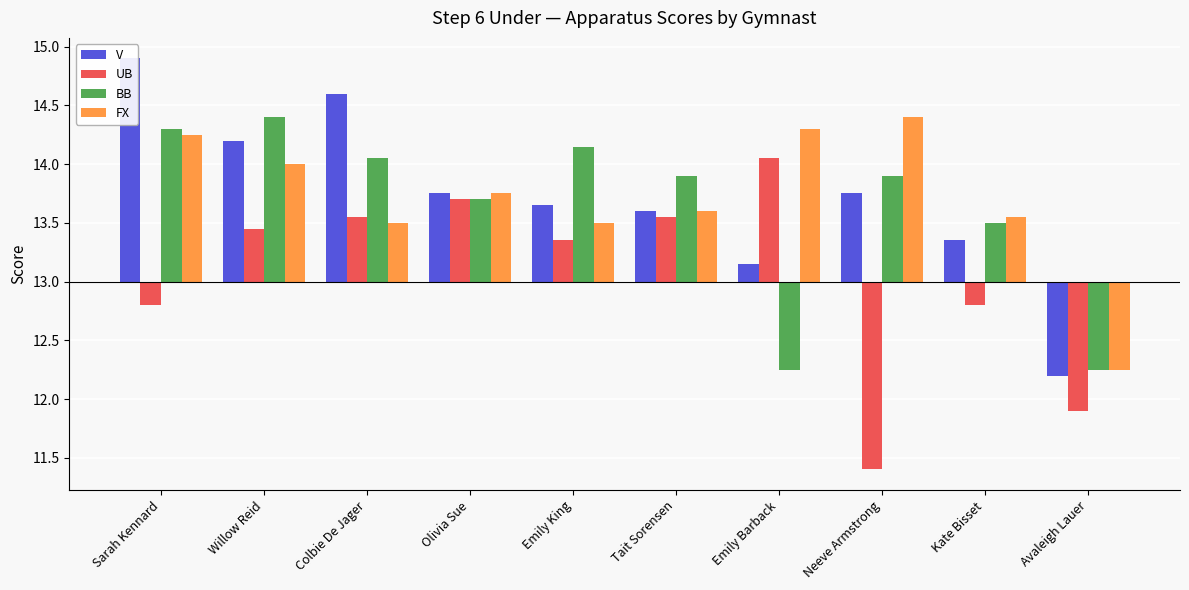

Is it true that UB equals -0.3 at Sarah Kennard?

False